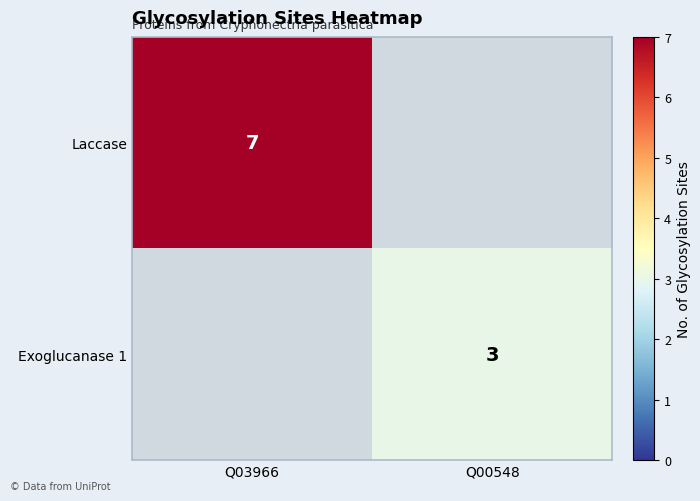

Is the value of Laccase at Q03966 greater than the value of Exoglucanase 1 at Q00548?

Yes